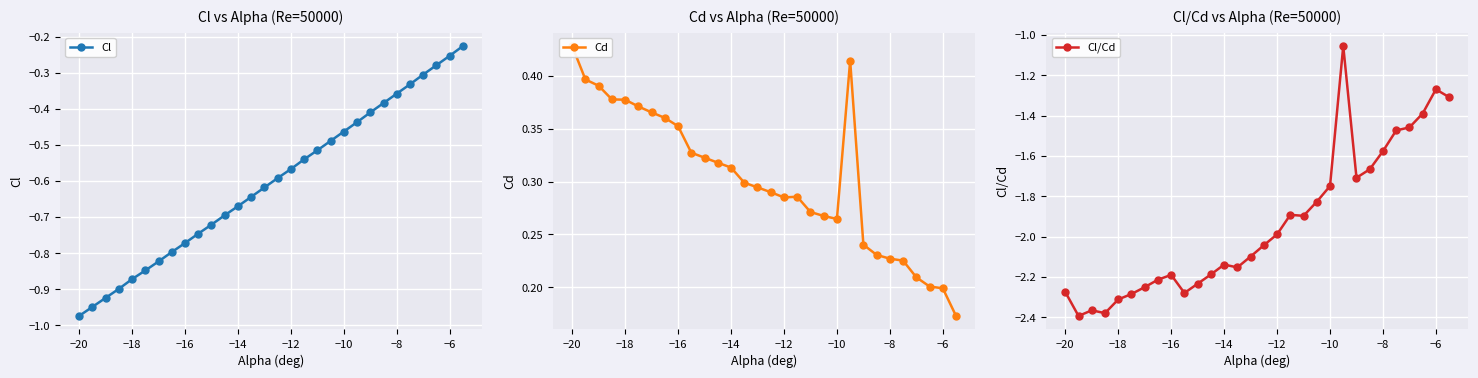

Is it true that Cl/Cd equals -3.8 at −8?

False